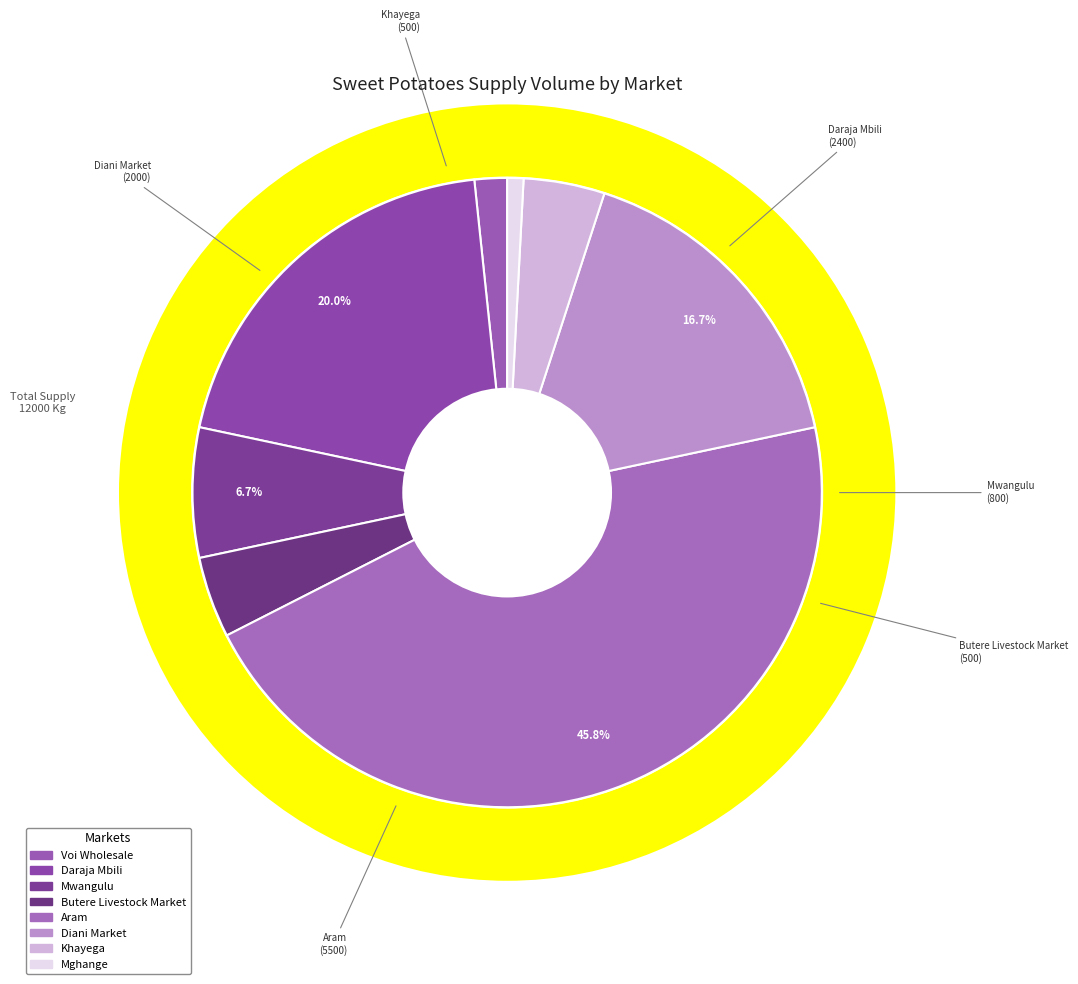

Count the number of slices in the pie.

8